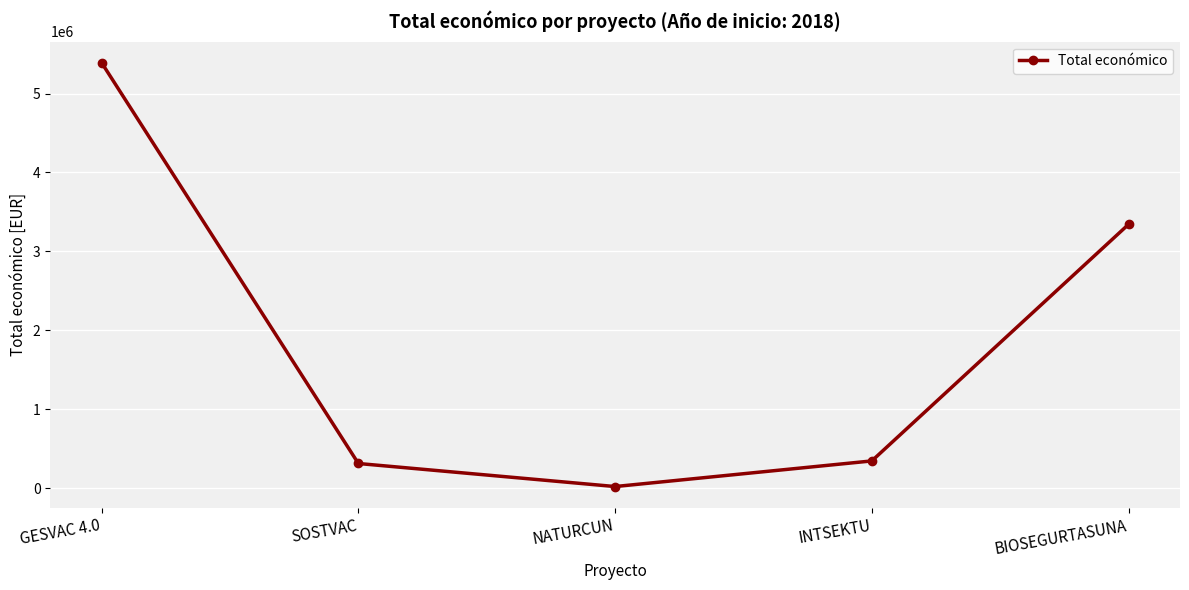

What is the sum of all values?

9408124